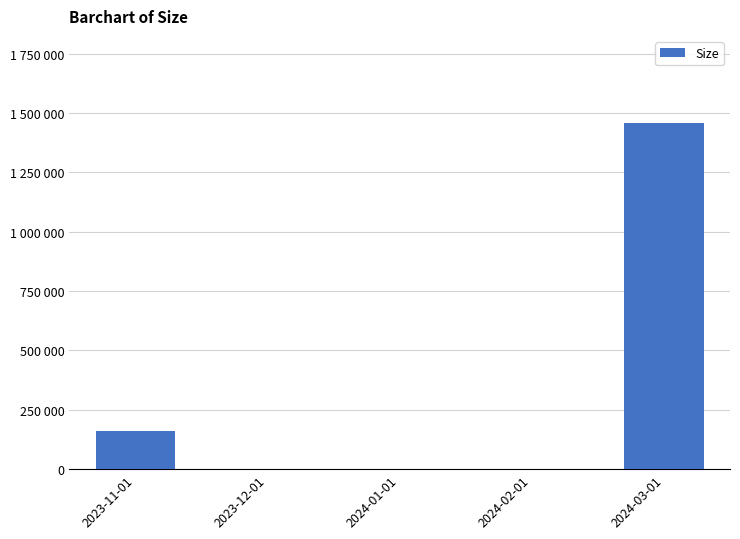

Reading left to right, extract all data points from this chart.

159113	0	0	0	1459779